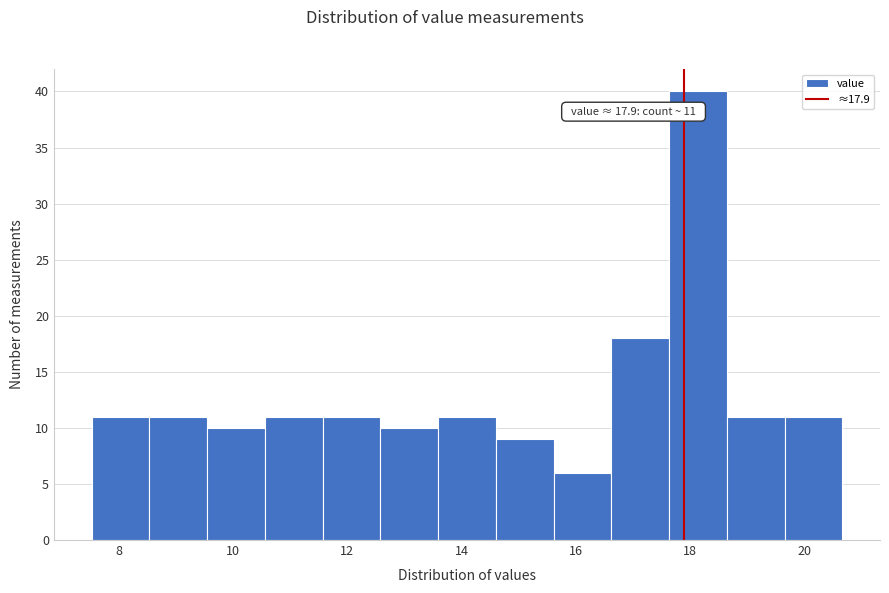

Which range on the x-axis has the tallest bar?

17.6 to 18.6